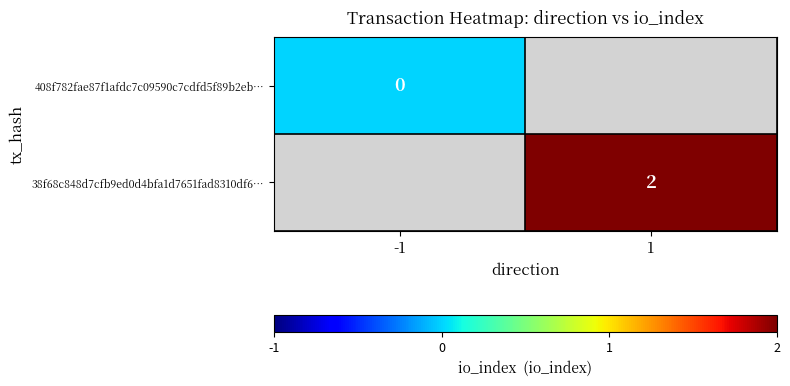

Is it true that 38f68c848d7cfb9ed0d4bfa1d7651fad8310df6… equals 4 at 1?

False